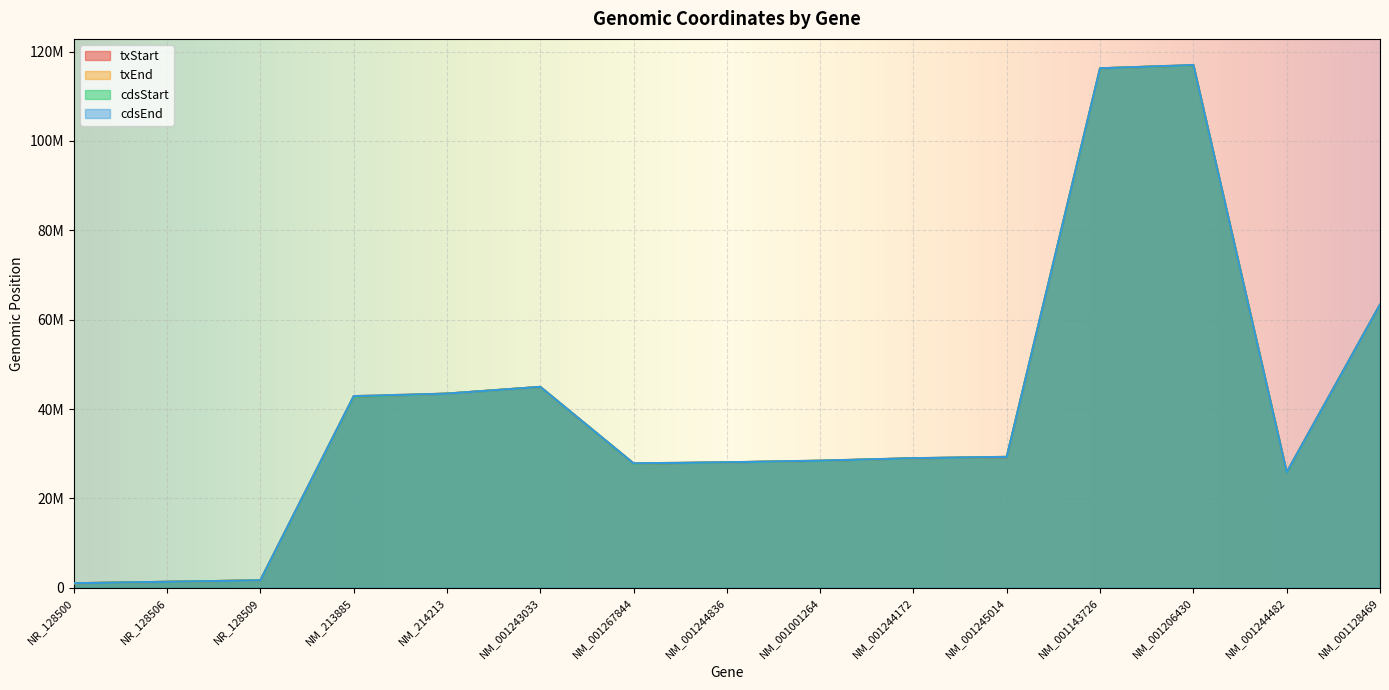

What is the label of the 5th point from the right?

NM_001245014